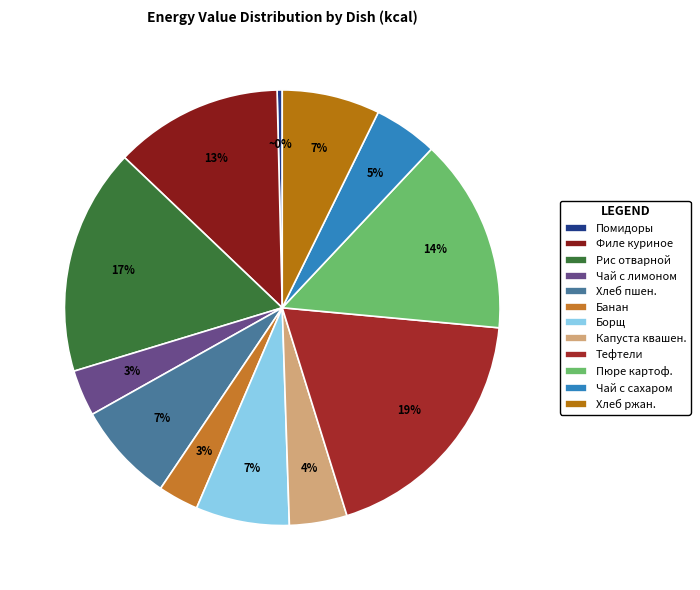

Count the number of slices in the pie.

12